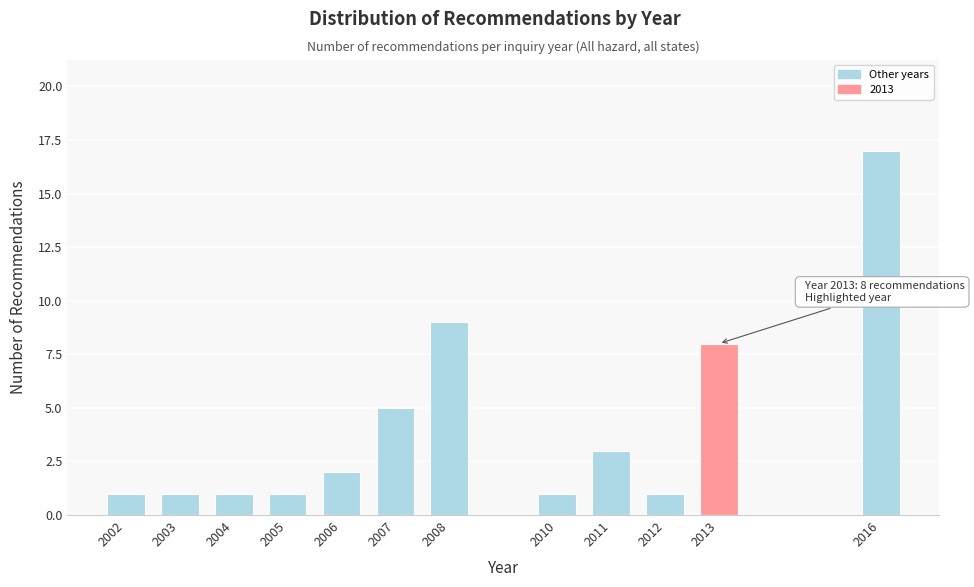

Reading left to right, extract all data points from this chart.

2002=1	2003=1	2004=1	2005=1	2006=2	2007=5	2008=9	2010=1	2011=3	2012=1	2013=8	2016=17